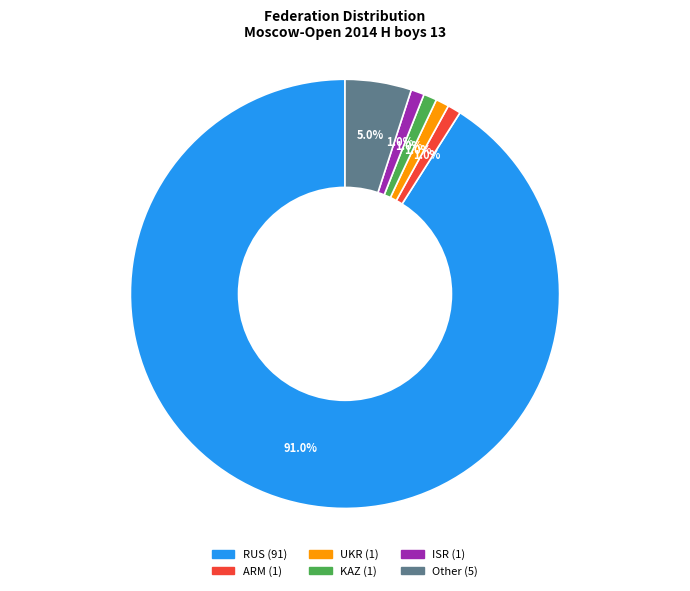

What percentage is the RUS slice, to the nearest percent?

91%